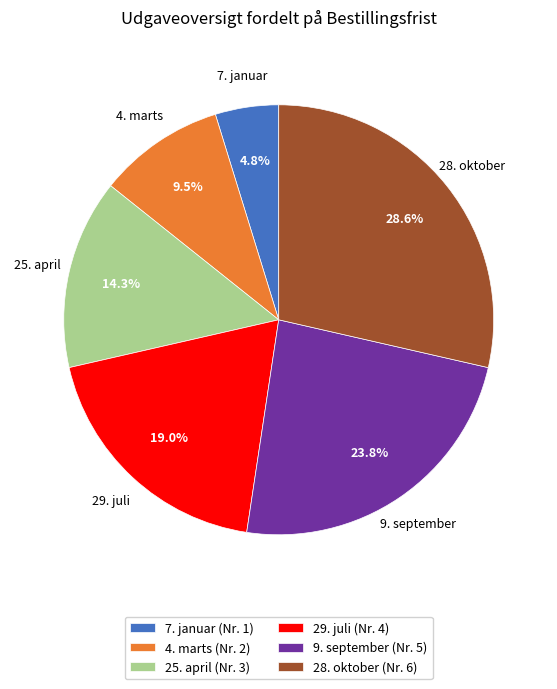

What percentage do 28. oktober and 29. juli together represent?

47.6%